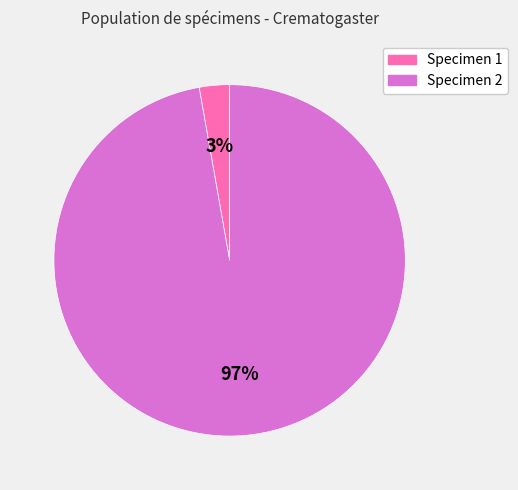

Does any single category account for the majority?

Yes